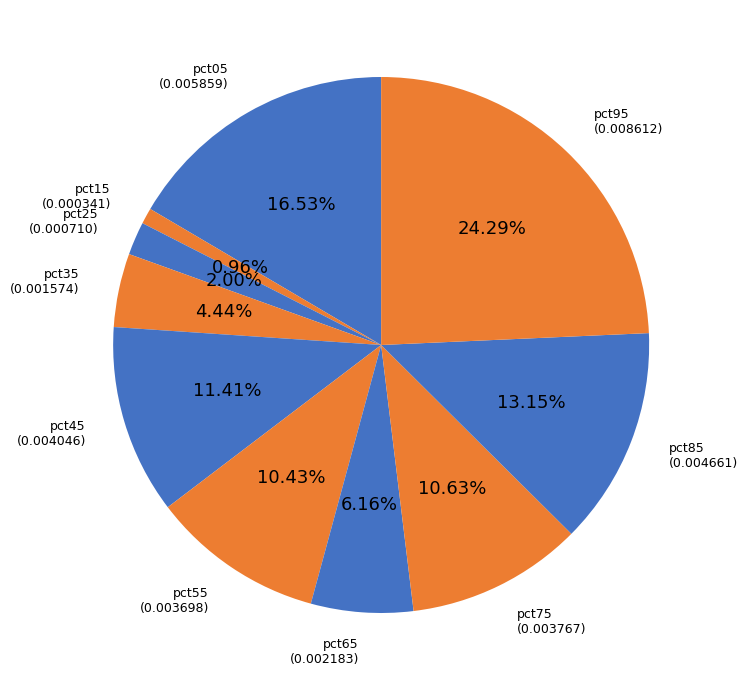

Which slice is the smallest?

pct15